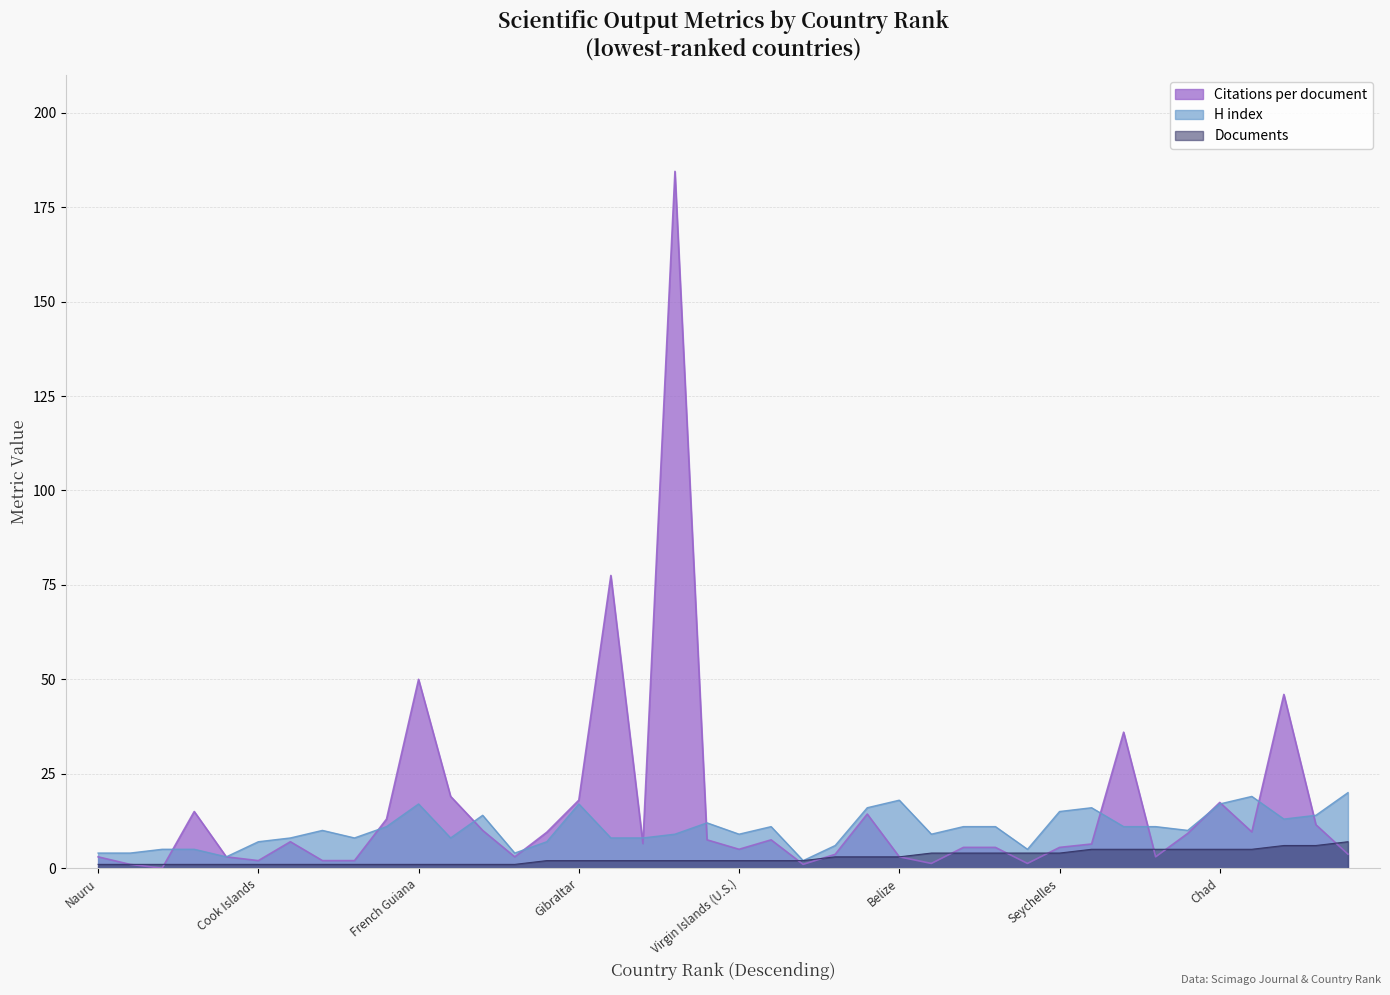

How many lines are shown in the chart?

3